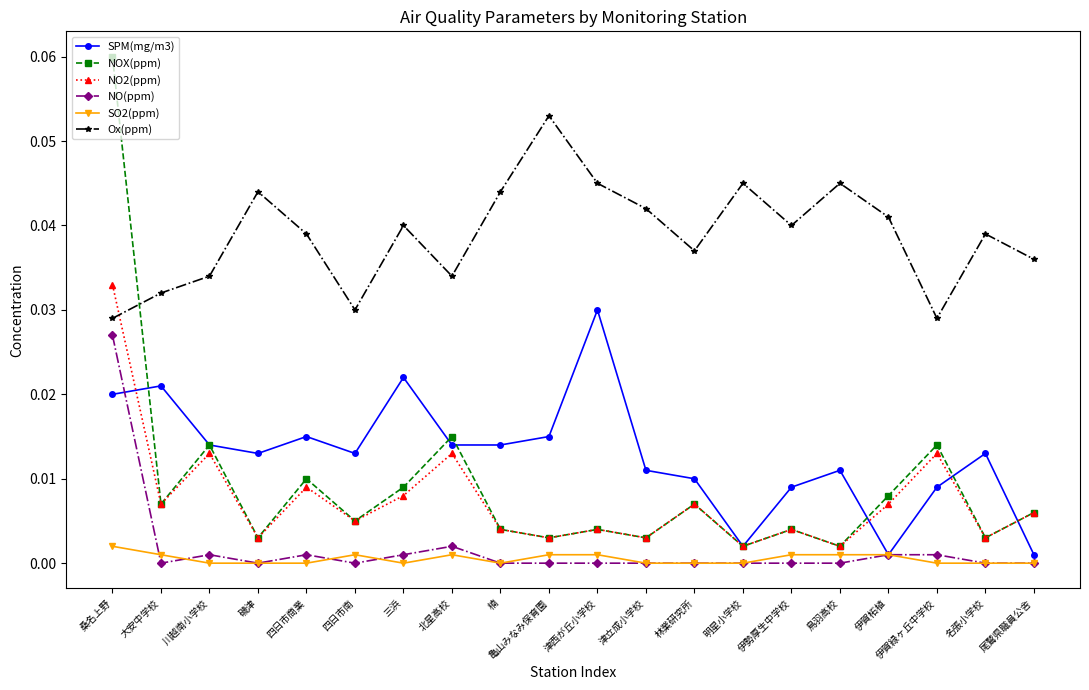

Count the number of categories in the chart.

20